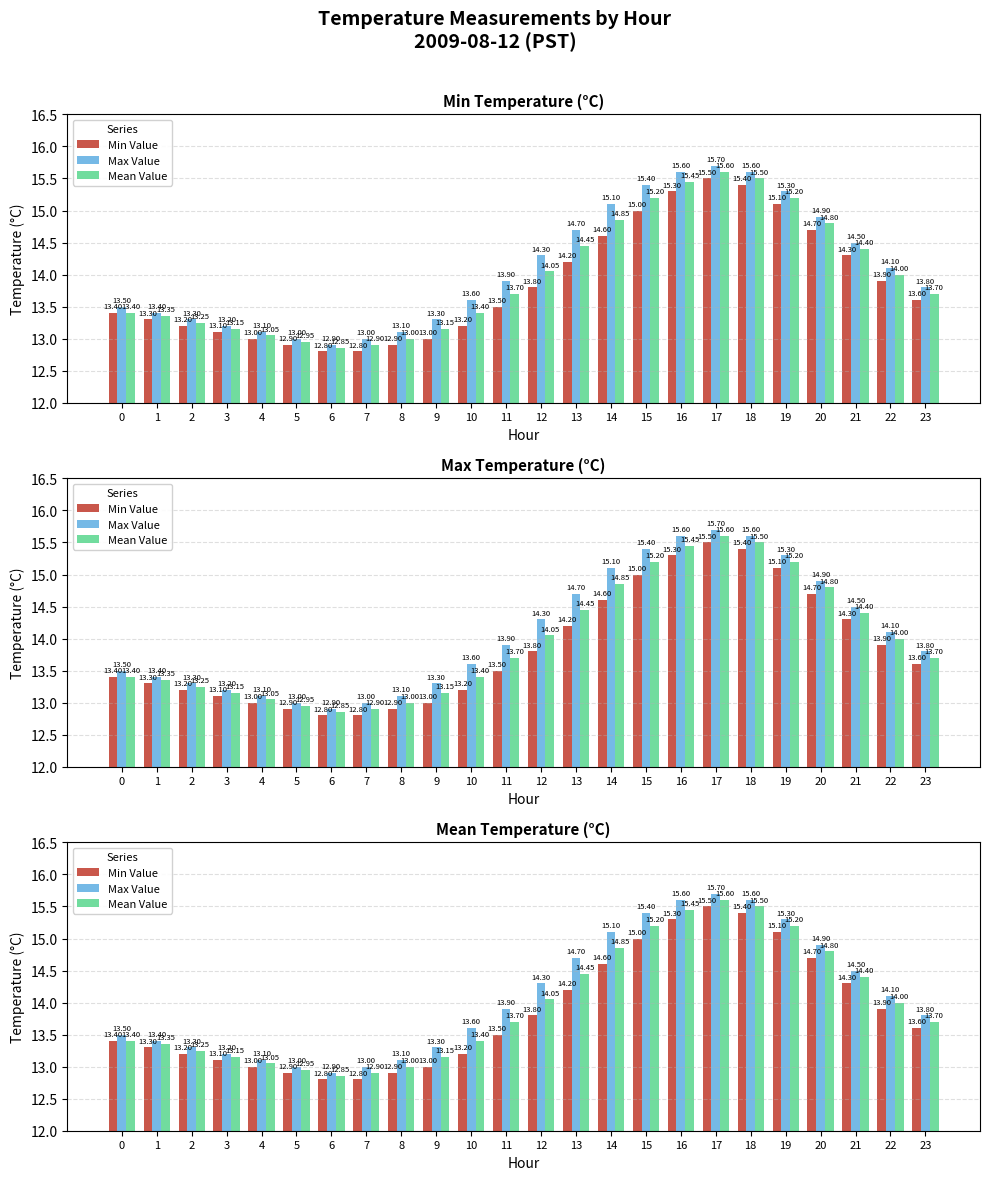

What is the sum of the Min Value values at 9 and 18?

28.4